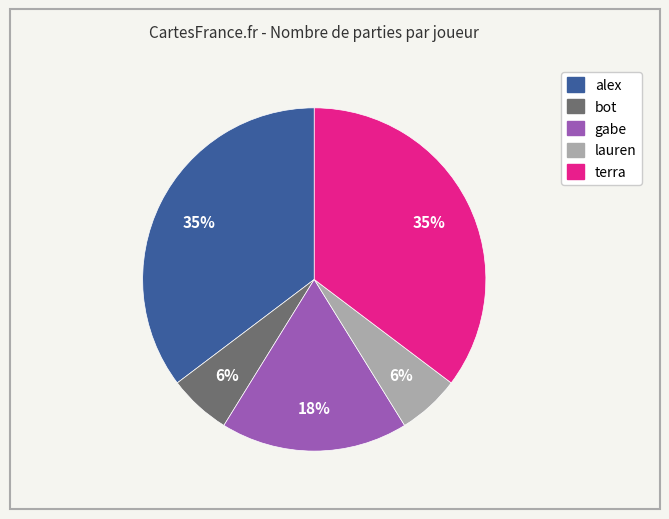

Combined, do bot and terra account for over 50%?

No